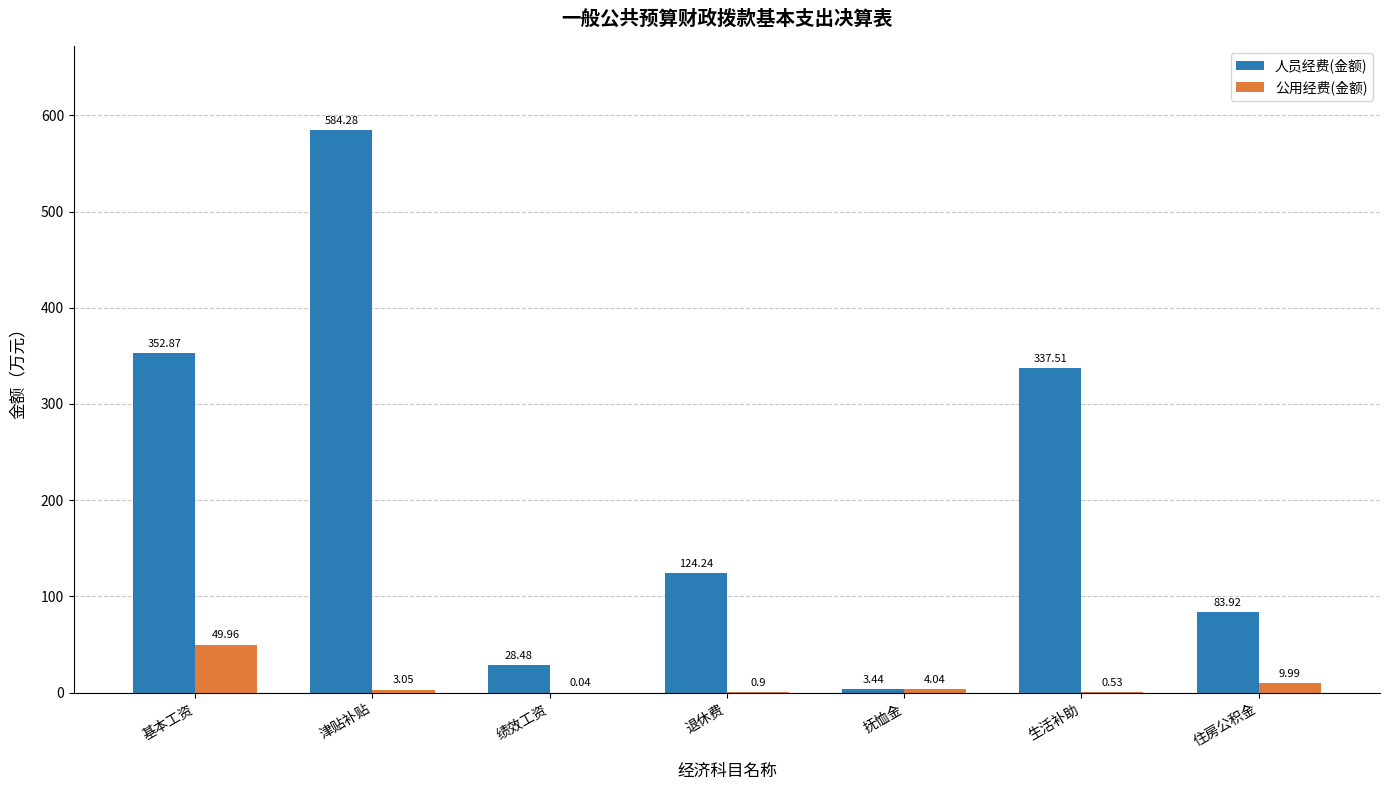

Between 基本工资 and 抚恤金, which series saw the biggest shift?

人员经费(金额)